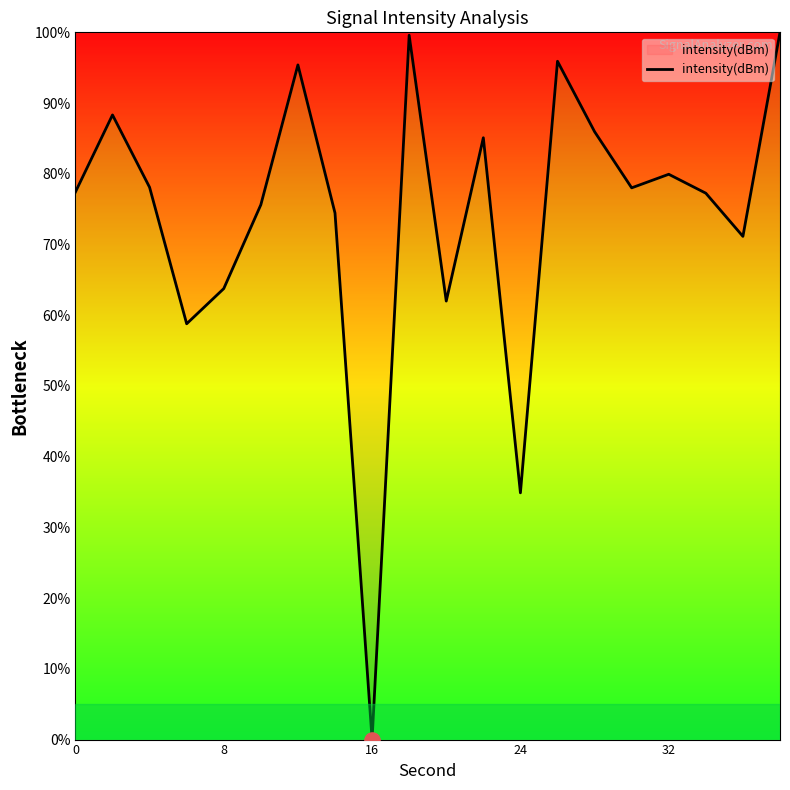

What is the greatest value displayed?

100.0